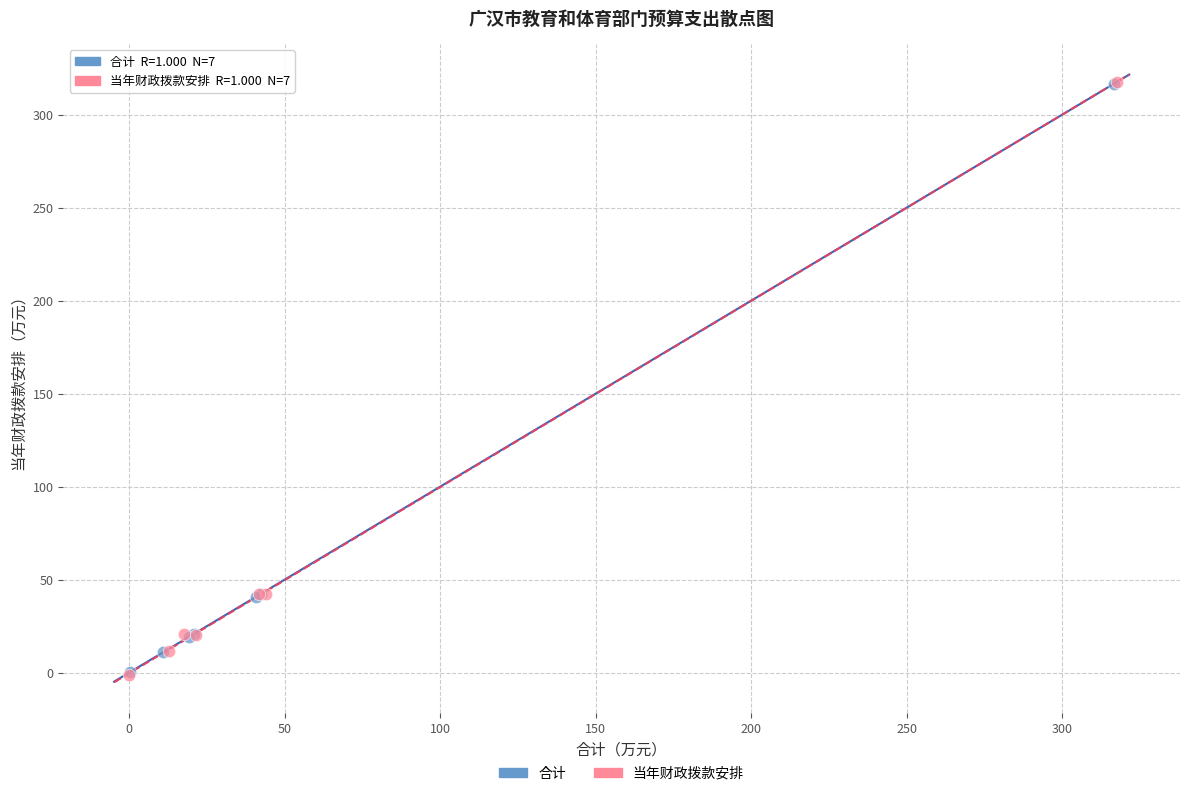

Which series has the widest spread of Y values?

当年财政拨款安排